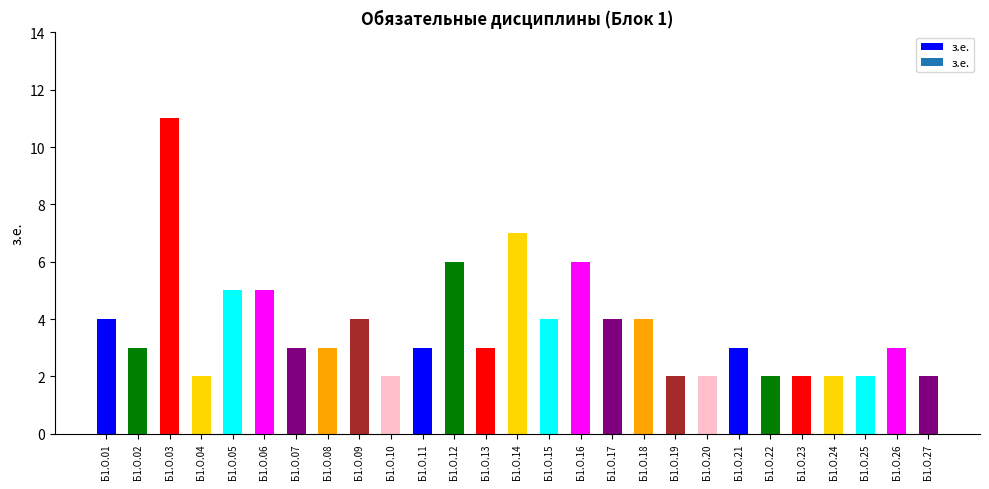

What is the difference between the second highest and minimum values?

5